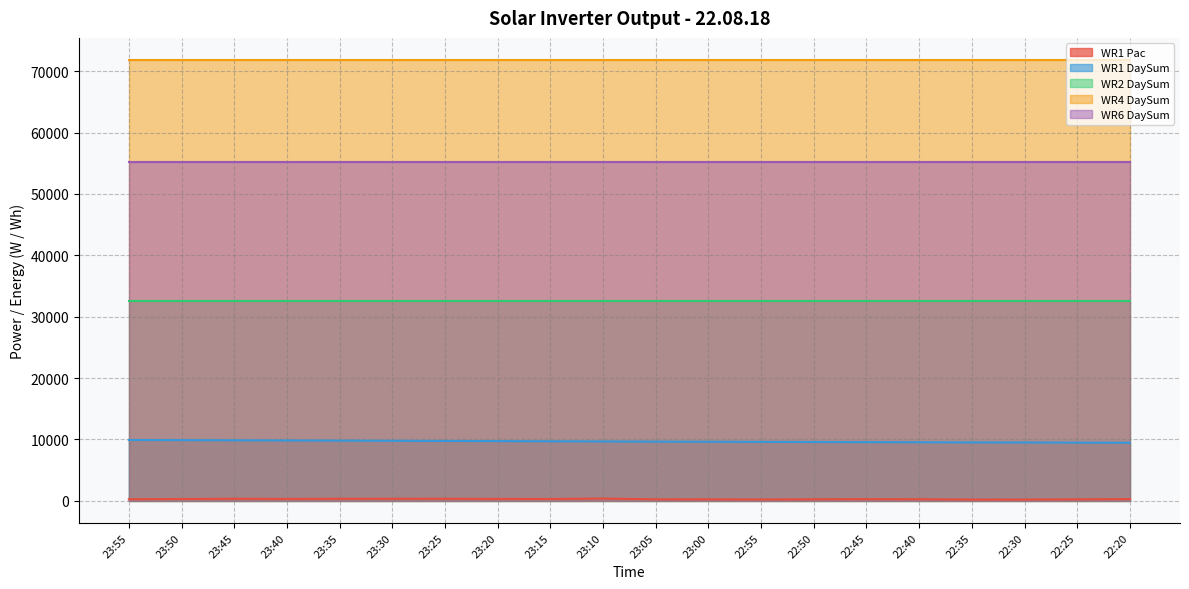

Rank the series by their maximum value, from lowest to highest.

WR1 Pac, WR1 DaySum, WR2 DaySum, WR6 DaySum, WR4 DaySum